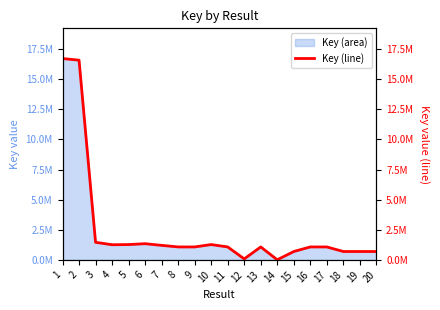

What is the value of the 20th point from the left?

694606